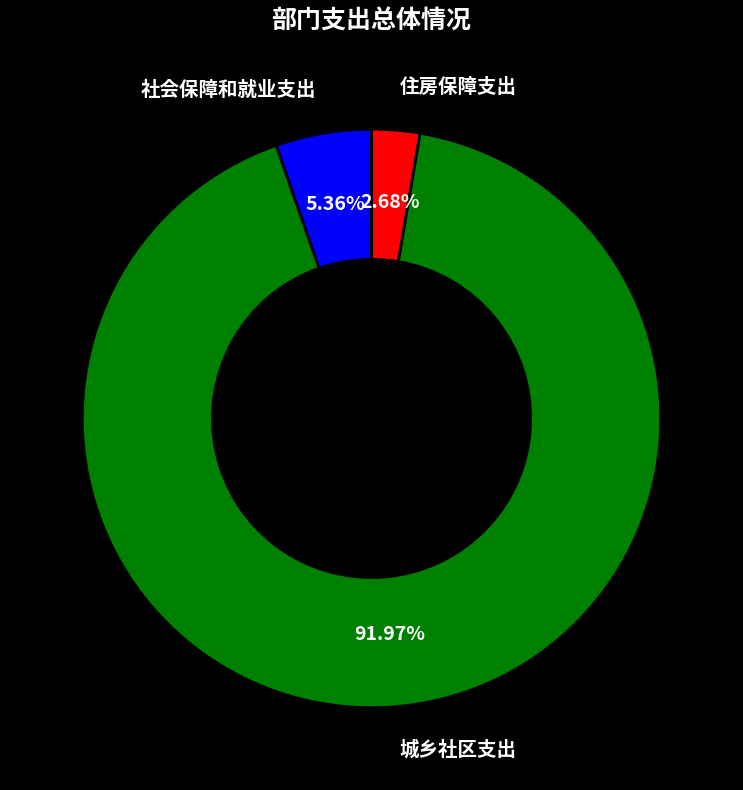

Does any single category account for the majority?

Yes